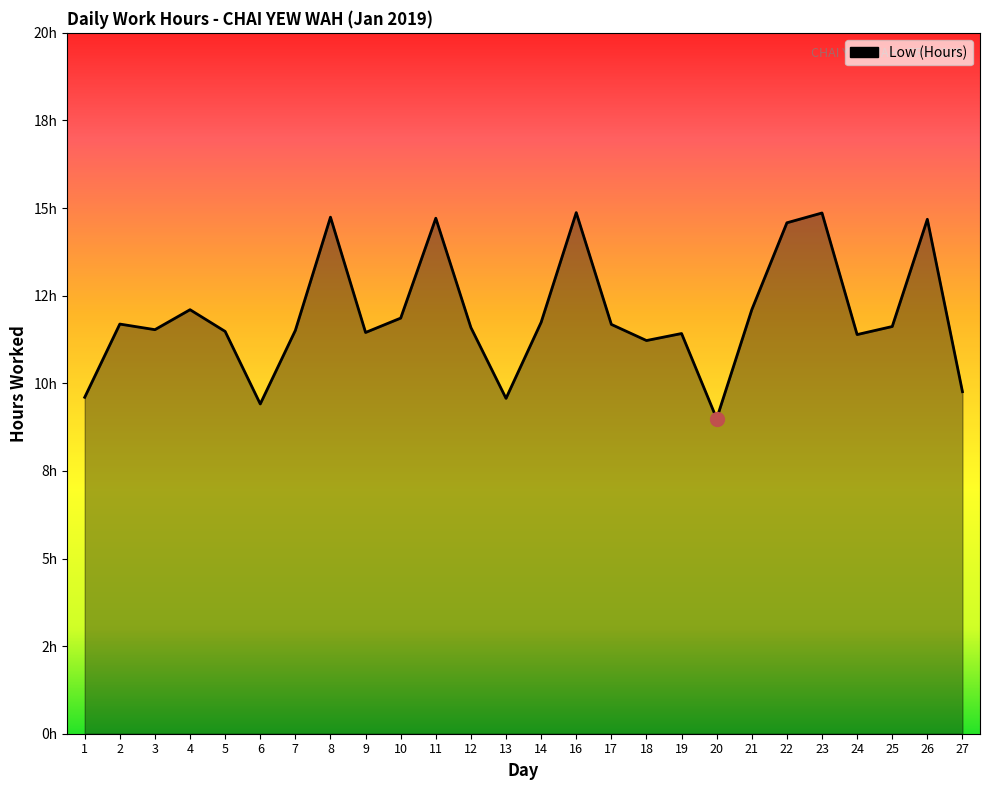

Does the chart have visible grid lines?

No